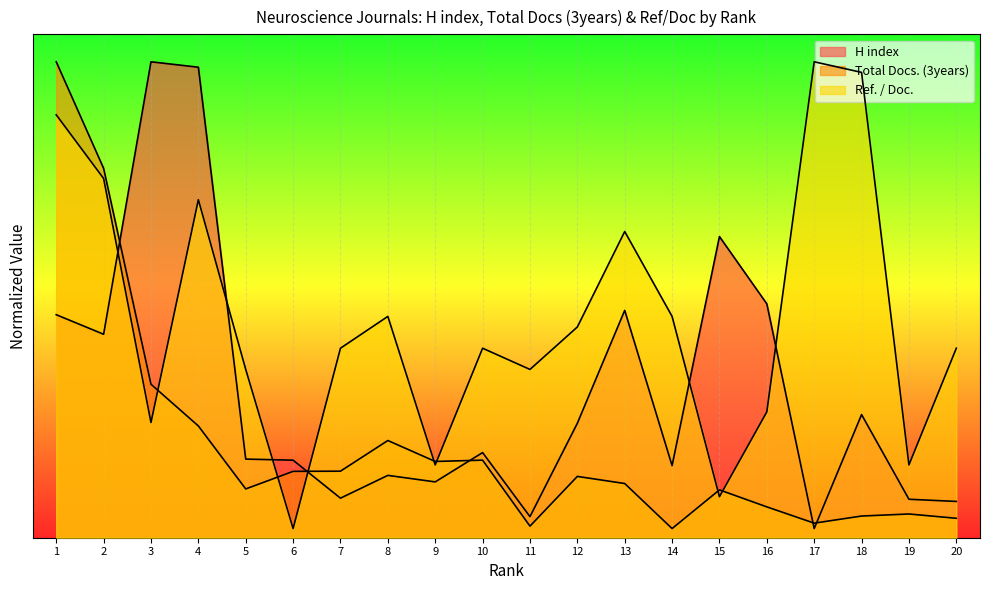

True or false: Ref. / Doc. has more than 1 points higher than both neighbors.

True